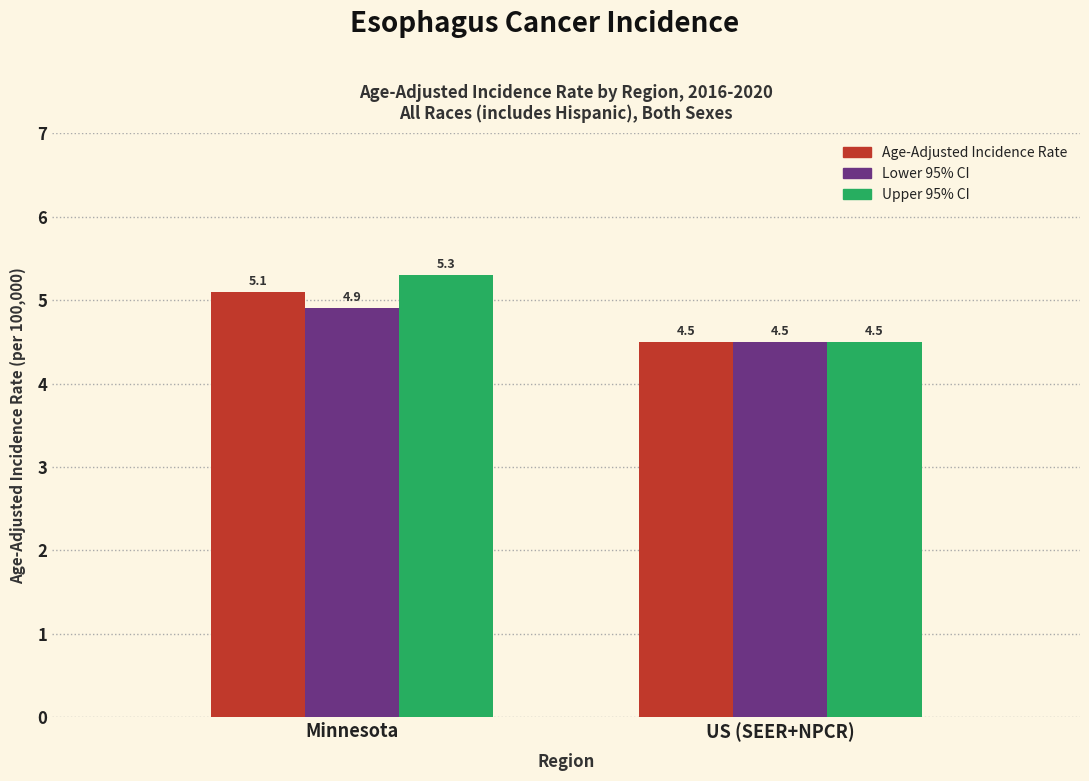

What is the average value of the Upper 95% CI series?

4.9